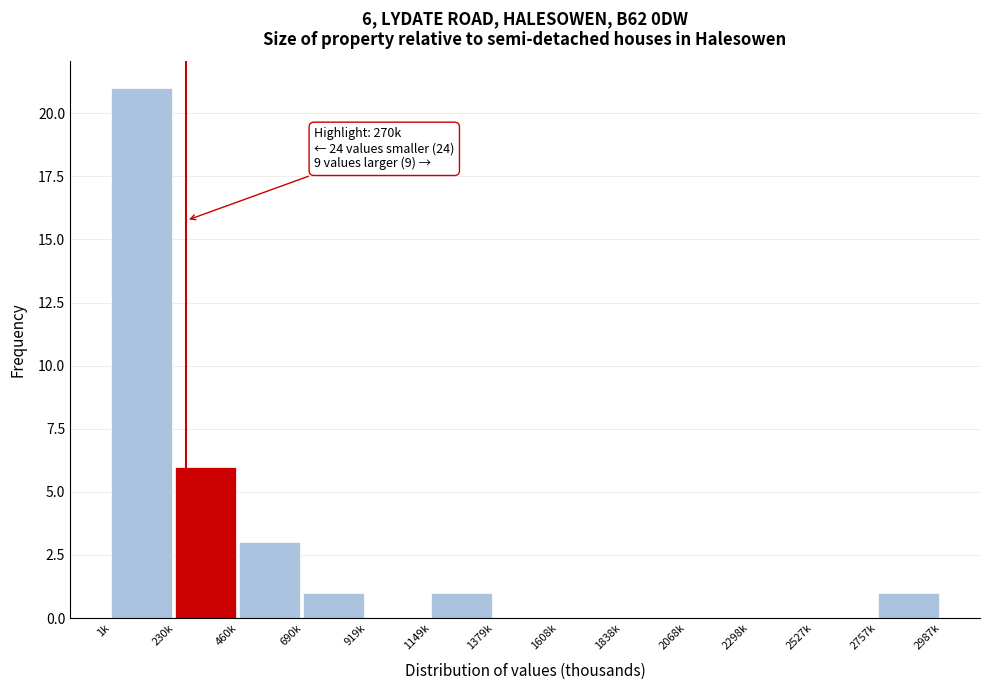

Reading left to right, list all the values displayed in this chart.

1k=21	230k=6	460k=3	690k=1	919k=0	1149k=1	1379k=0	1608k=0	1838k=0	2068k=0	2298k=0	2527k=0	2757k=1